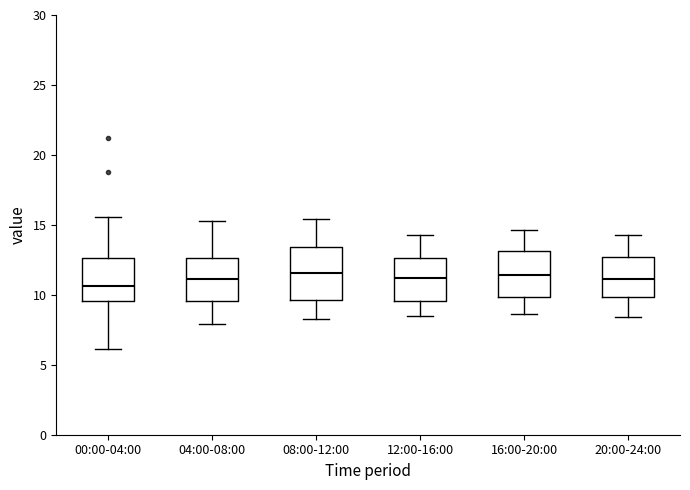

Reading left to right, read every box against the y-axis: the position of its median line, the range the box covers, and the ends of its whiskers. The values are not printed on the chart, so give them approximately, as read against the axis.

00:00-04:00: median 10.5, box 9.5 to 12.5, whiskers 6.0 to 15.5
04:00-08:00: median 11.0, box 9.5 to 12.5, whiskers 8.0 to 15.5
08:00-12:00: median 11.5, box 9.5 to 13.5, whiskers 8.5 to 15.5
12:00-16:00: median 11.0, box 9.5 to 12.5, whiskers 8.5 to 14.5
16:00-20:00: median 11.5, box 10.0 to 13.0, whiskers 8.5 to 14.5
20:00-24:00: median 11.0, box 10.0 to 12.5, whiskers 8.5 to 14.5